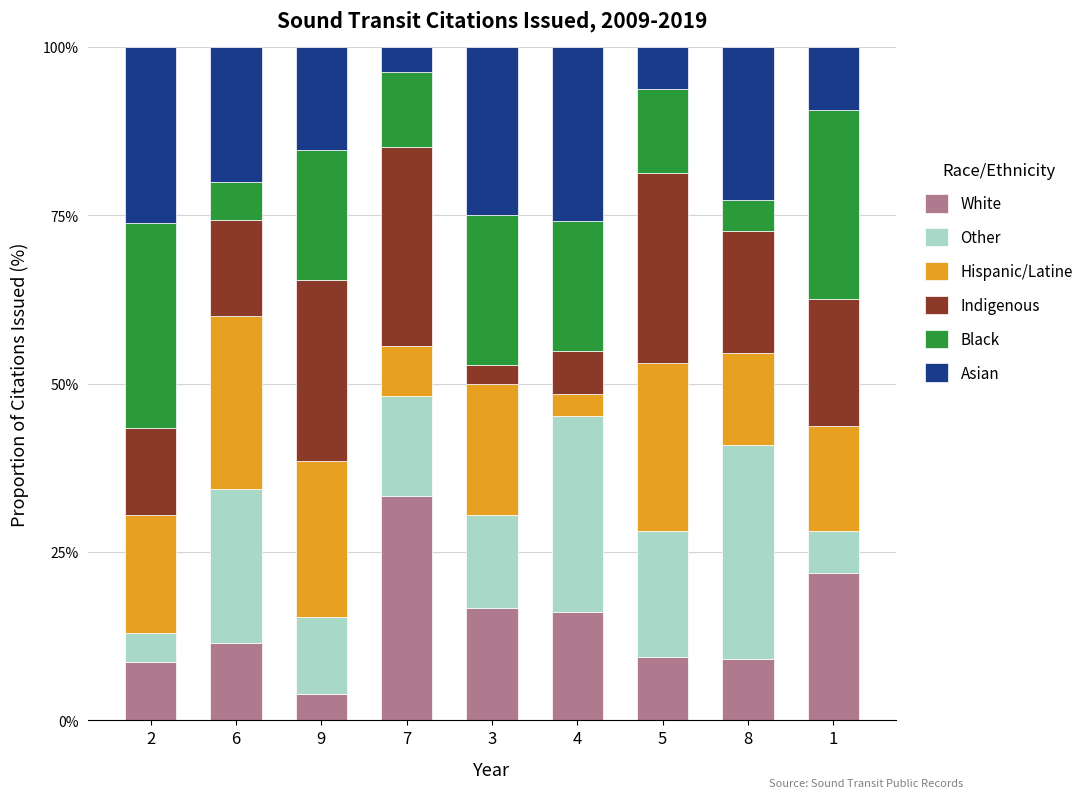

Which category has the lowest value in the White series?

9